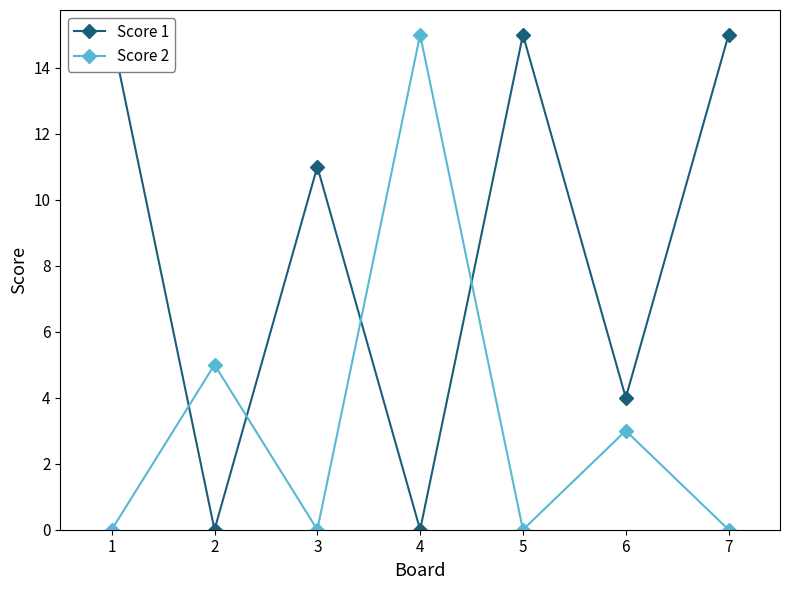

Which series has the widest spread of values?

Score 1